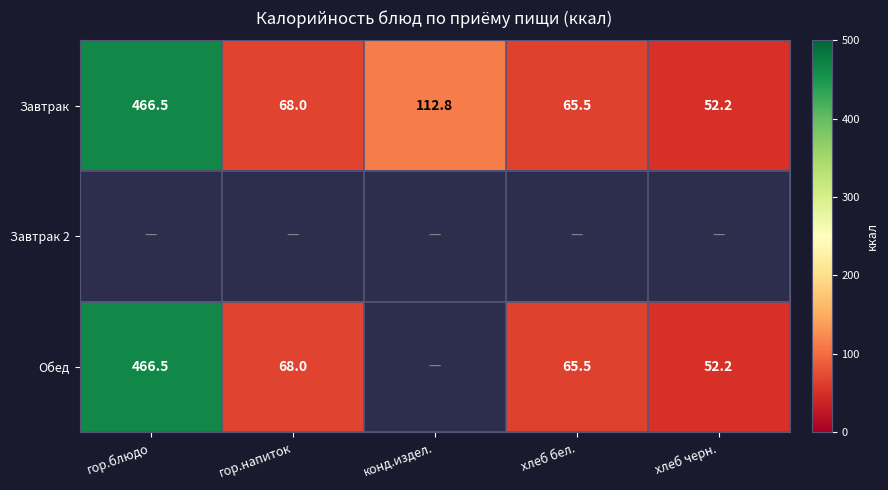

What is the difference between the maximum and minimum values in the Завтрак series?

414.3